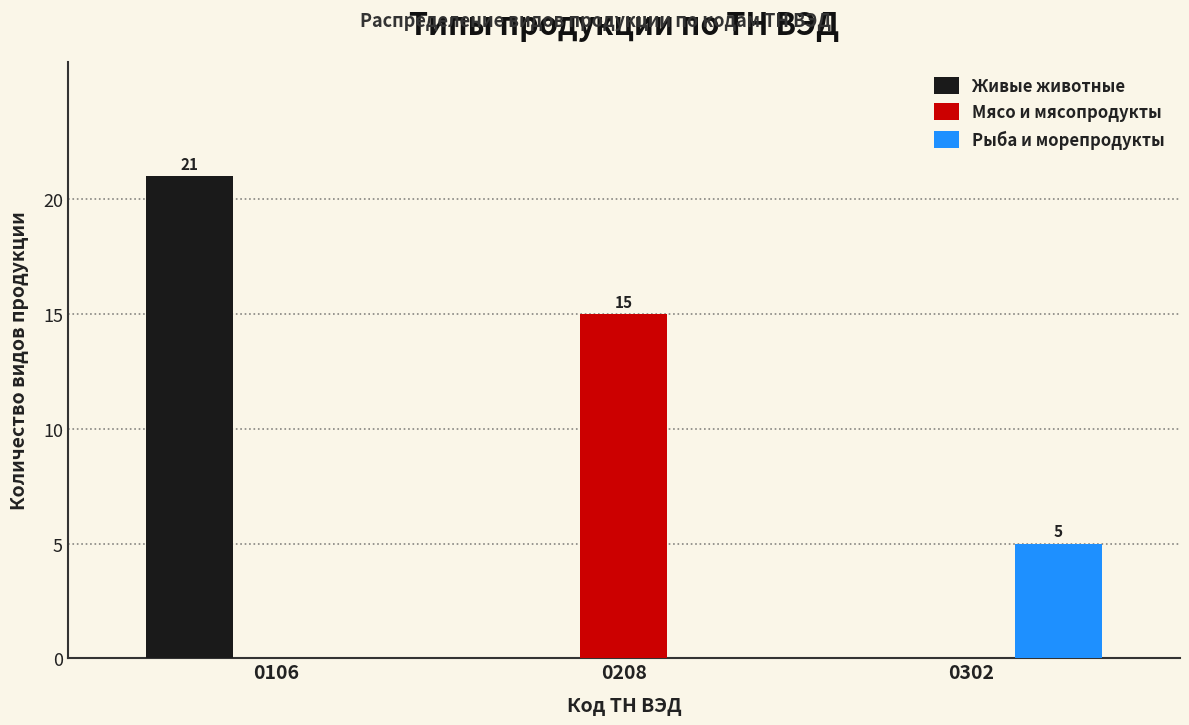

Reading left to right, extract all data points from this chart.

Живые животные: 0106=21	0208=0	0302=0
Мясо и мясопродукты: 0106=0	0208=15	0302=0
Рыба и морепродукты: 0106=0	0208=0	0302=5